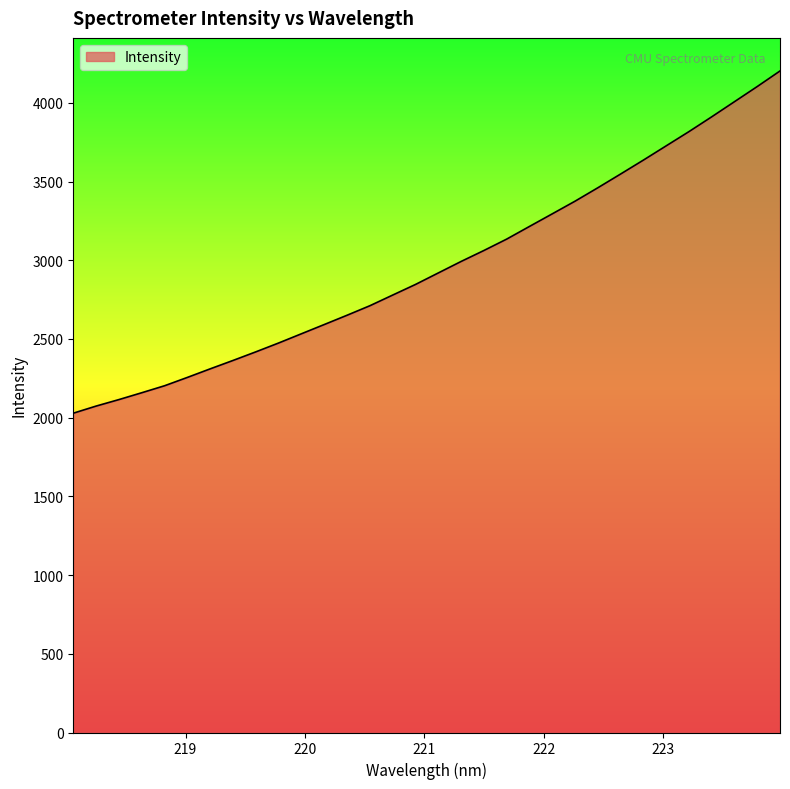

True or false: the data has more than 2 interior local peaks.

False